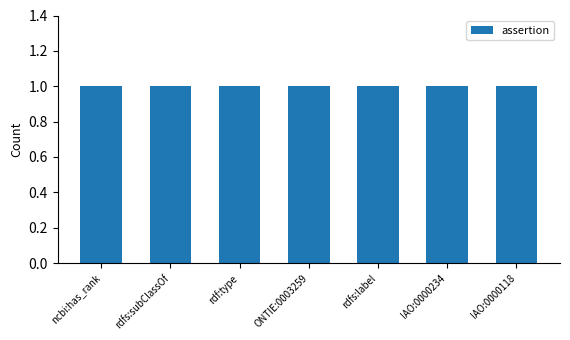

At which category is the sum across all series the highest?

ncbi:has_rank